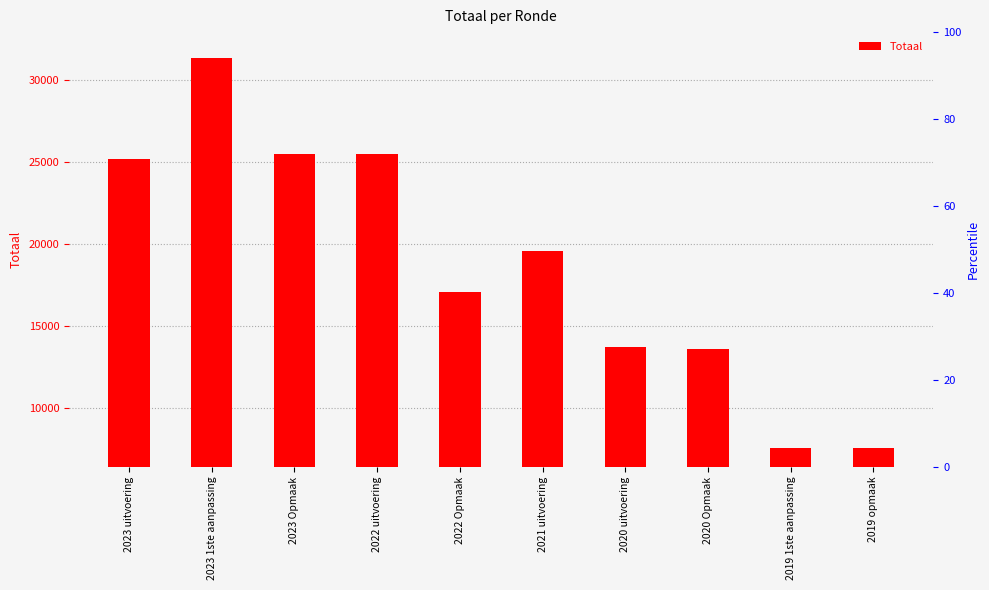

What is the change in value from 2022 uitvoering to 2020 uitvoering?

-11788